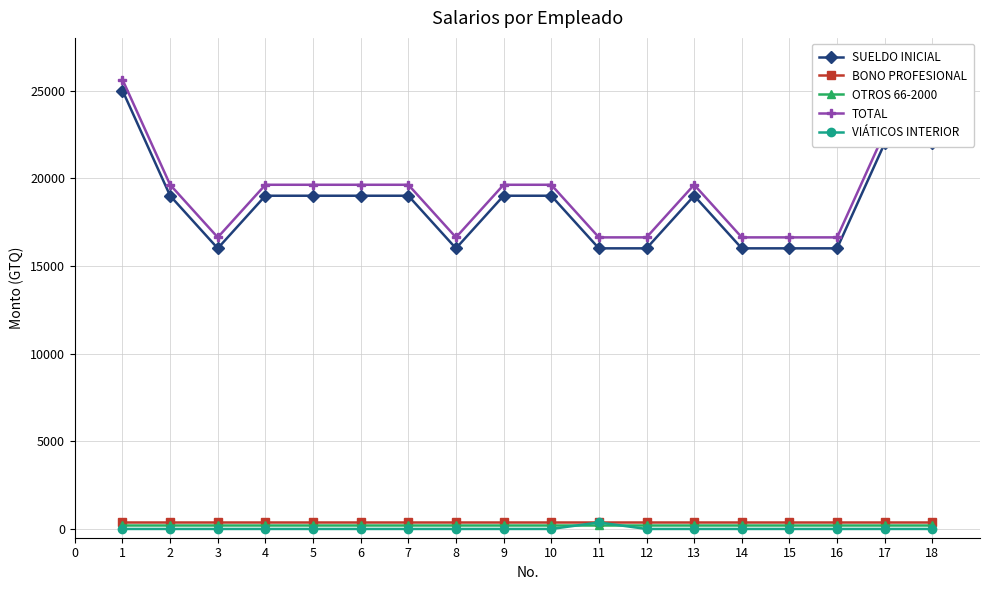

True or false: VIÁTICOS INTERIOR and SUELDO INICIAL intersect in this chart.

False